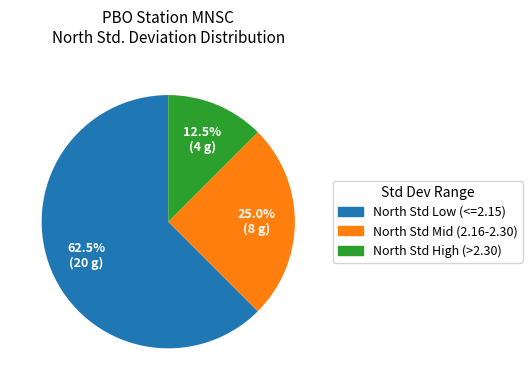

Is there any slice that represents more than half of the pie?

Yes